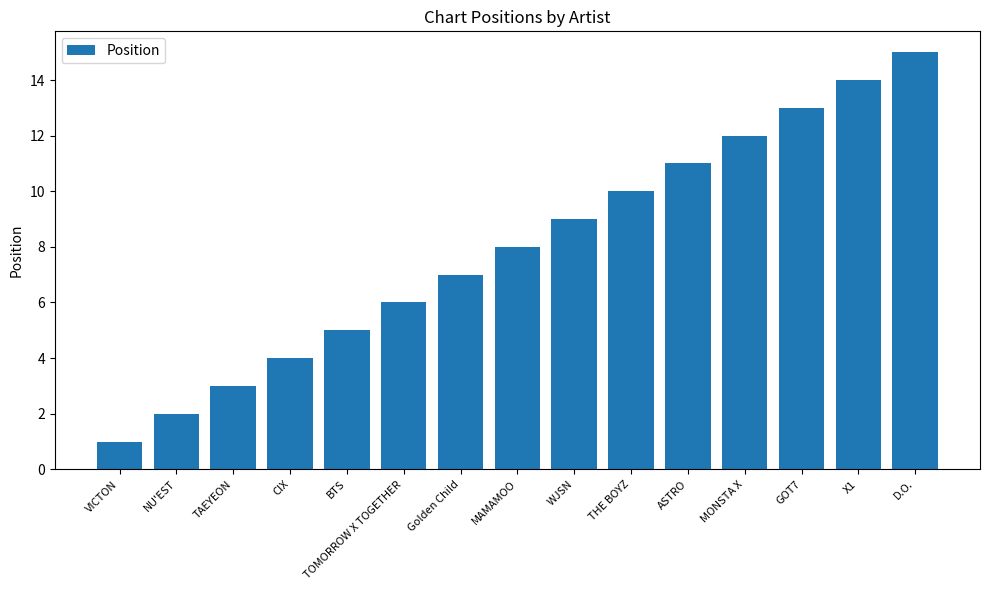

What is the difference between the maximum and second lowest values?

13